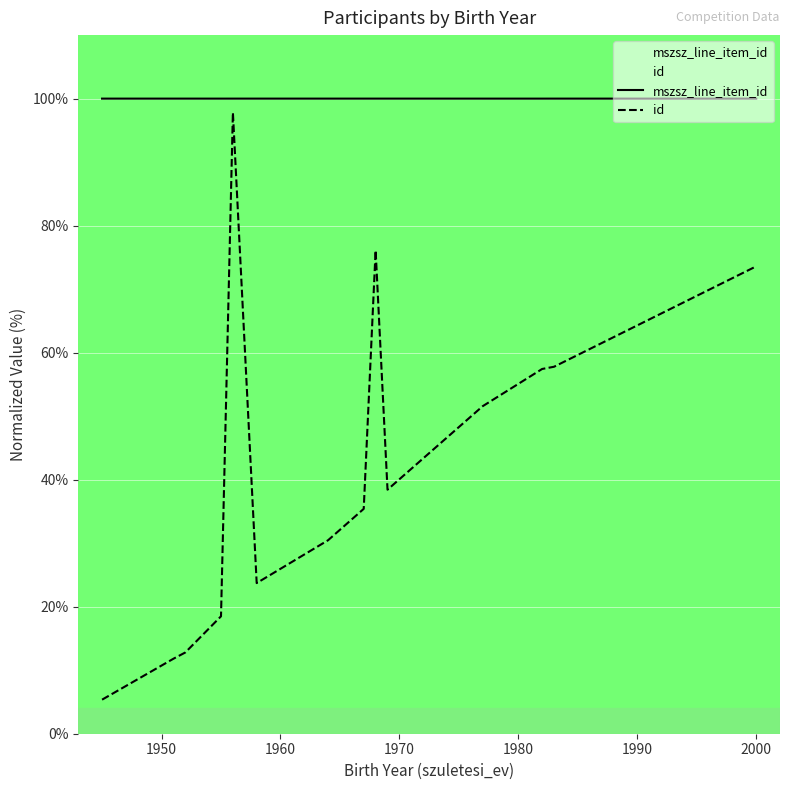

What is the value of the id point at the 14th from the left?

73.6